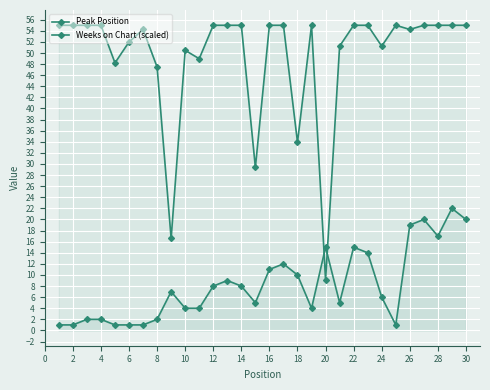

How many series are shown in this chart?

2